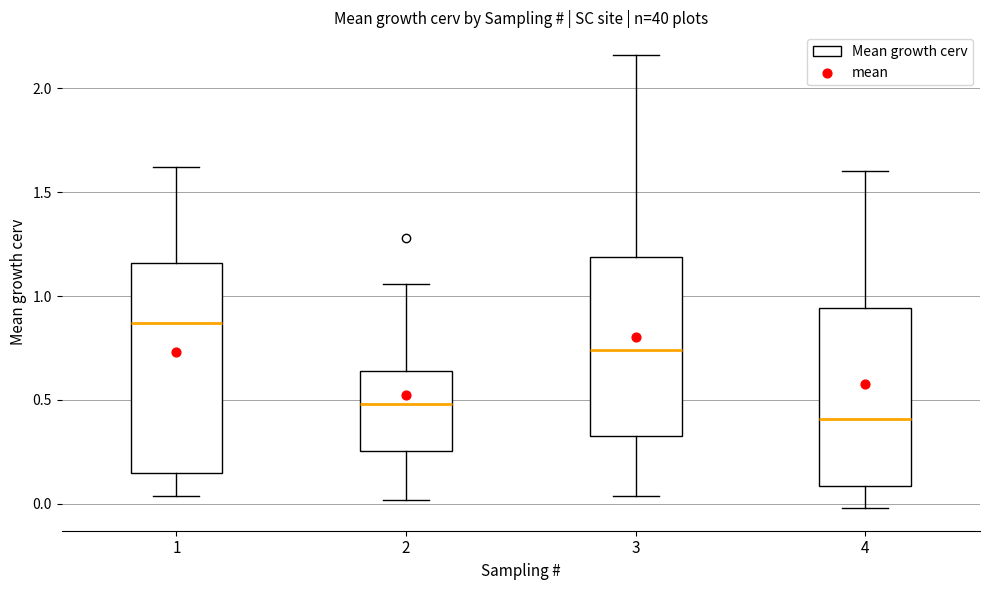

Reading left to right, read every box against the y-axis: the position of its median line, the range the box covers, and the ends of its whiskers. The values are not printed on the chart, so give them approximately, as read against the axis.

1: median 0.85, box 0.15 to 1.15, whiskers 0.05 to 1.60
2: median 0.50, box 0.25 to 0.65, whiskers 0.00 to 1.05
3: median 0.75, box 0.35 to 1.20, whiskers 0.05 to 2.15
4: median 0.40, box 0.10 to 0.95, whiskers 0.00 to 1.60